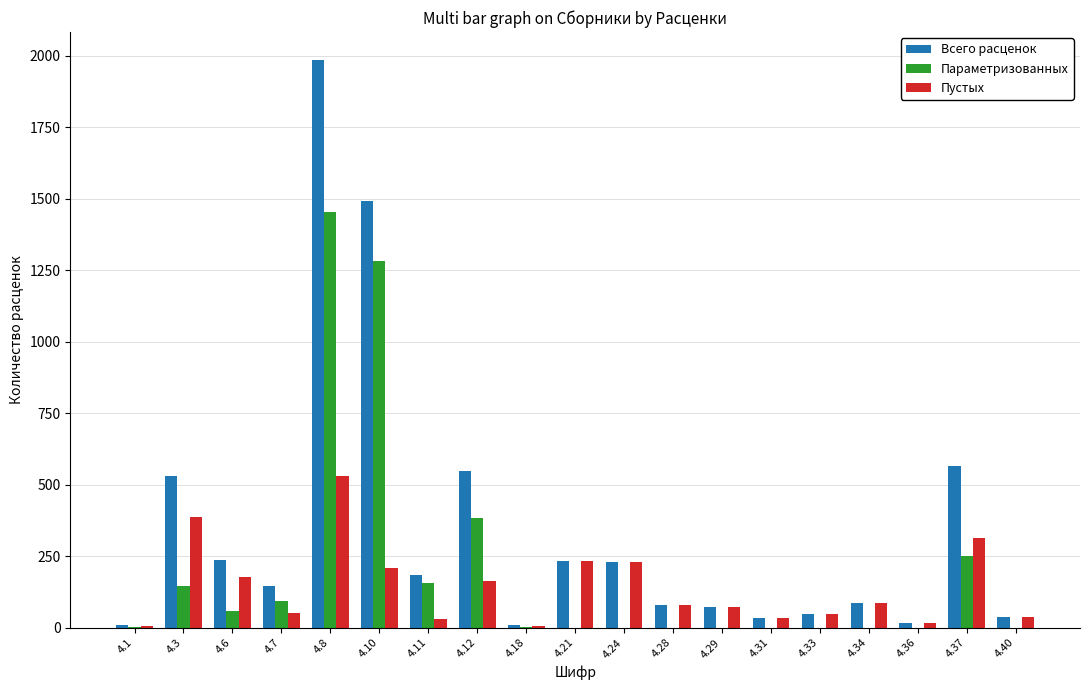

What is the sum of all Пустых values?

2725